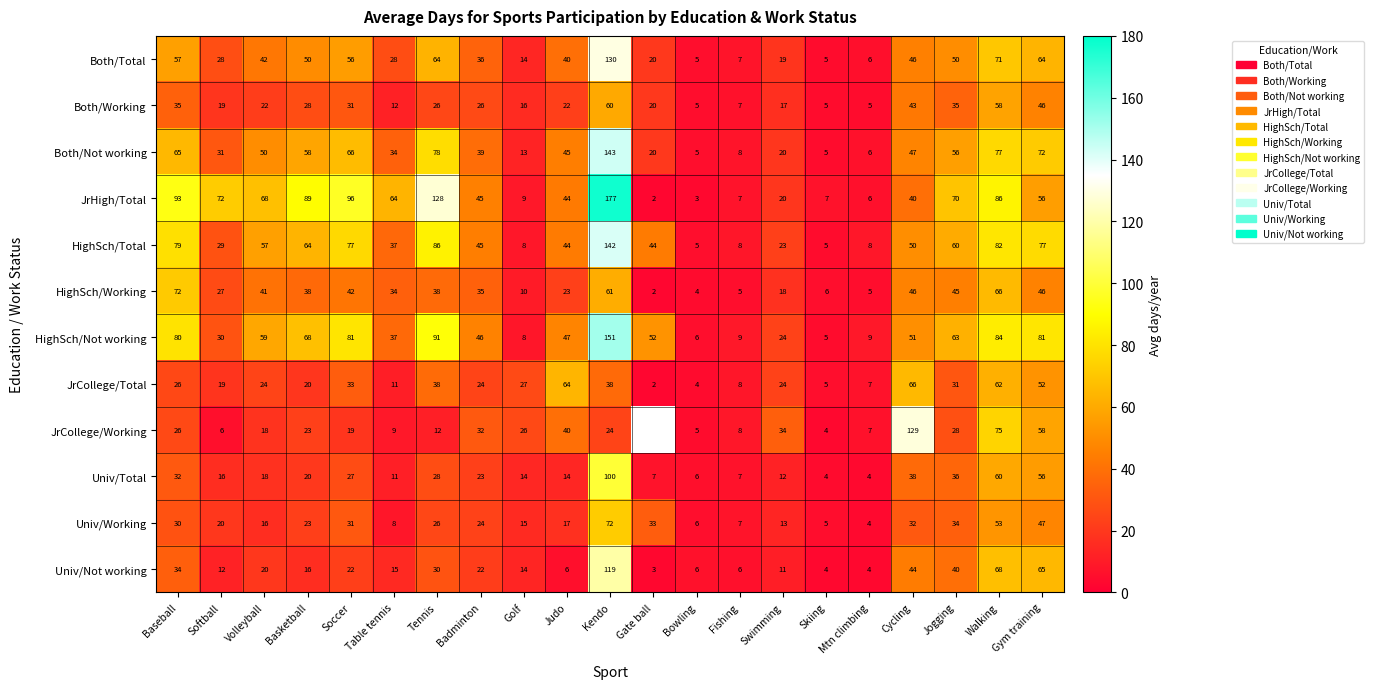

Which category has the lowest value in the HighSch/Working series?

Gate ball